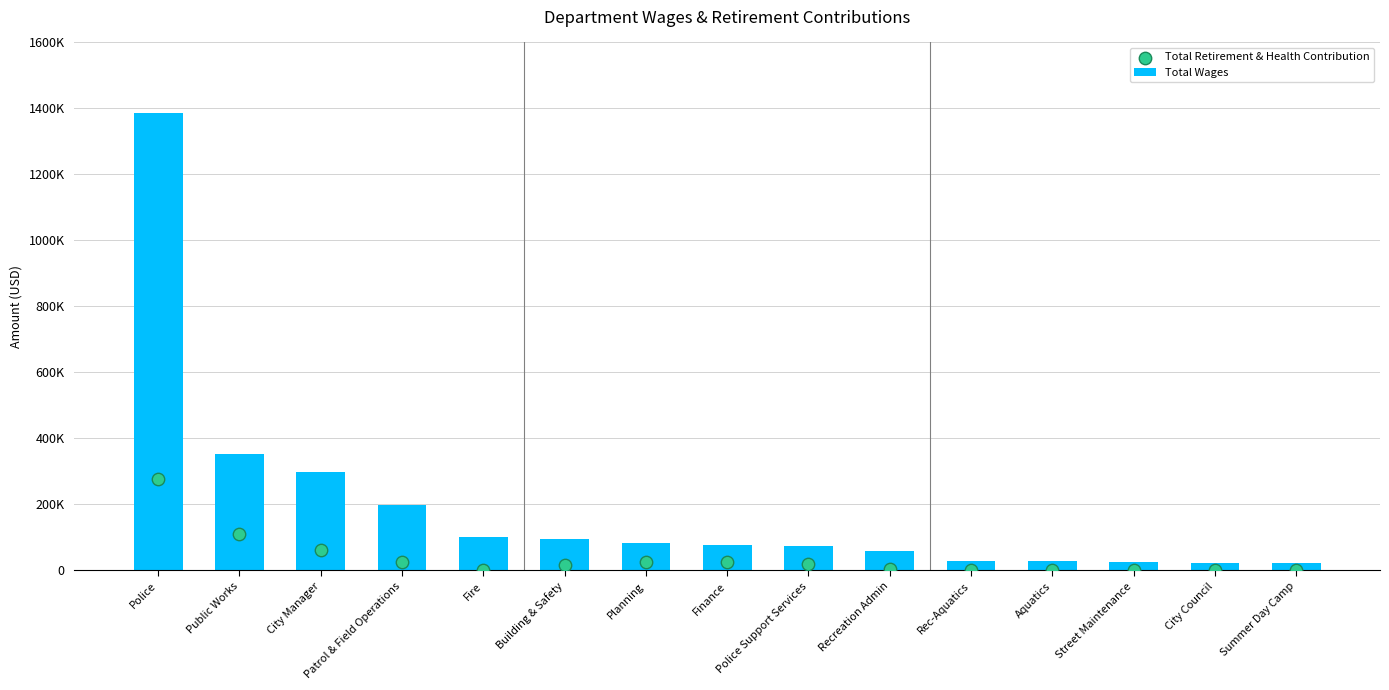

Is the value of Total Retirement & Health Contribution at Police greater than the value of Total Wages at Planning?

Yes